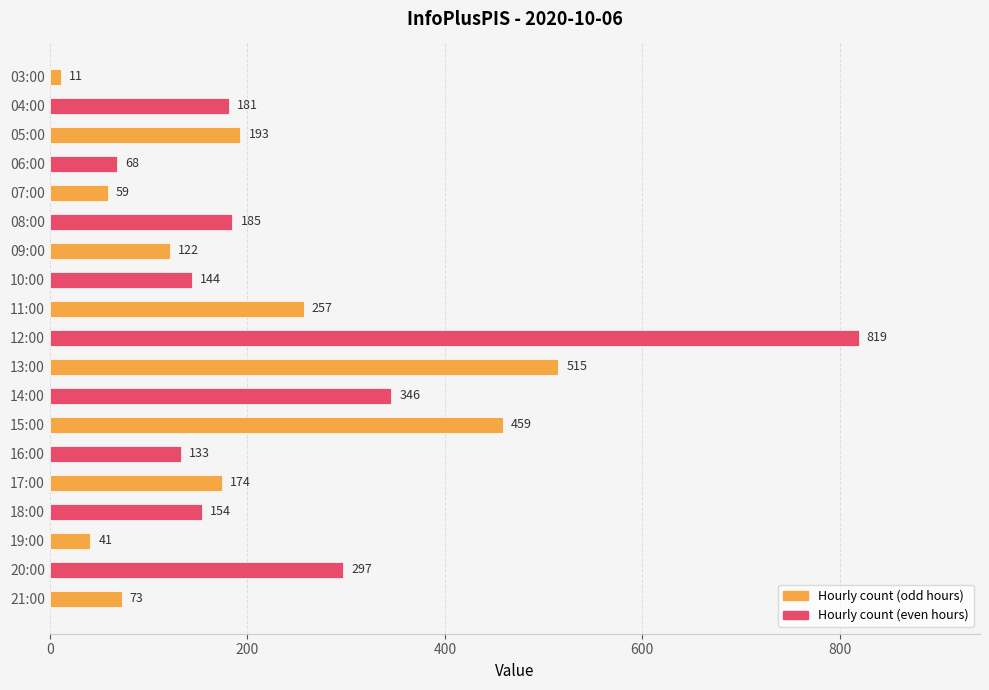

True or false: the data shows 346 at 14:00.

True